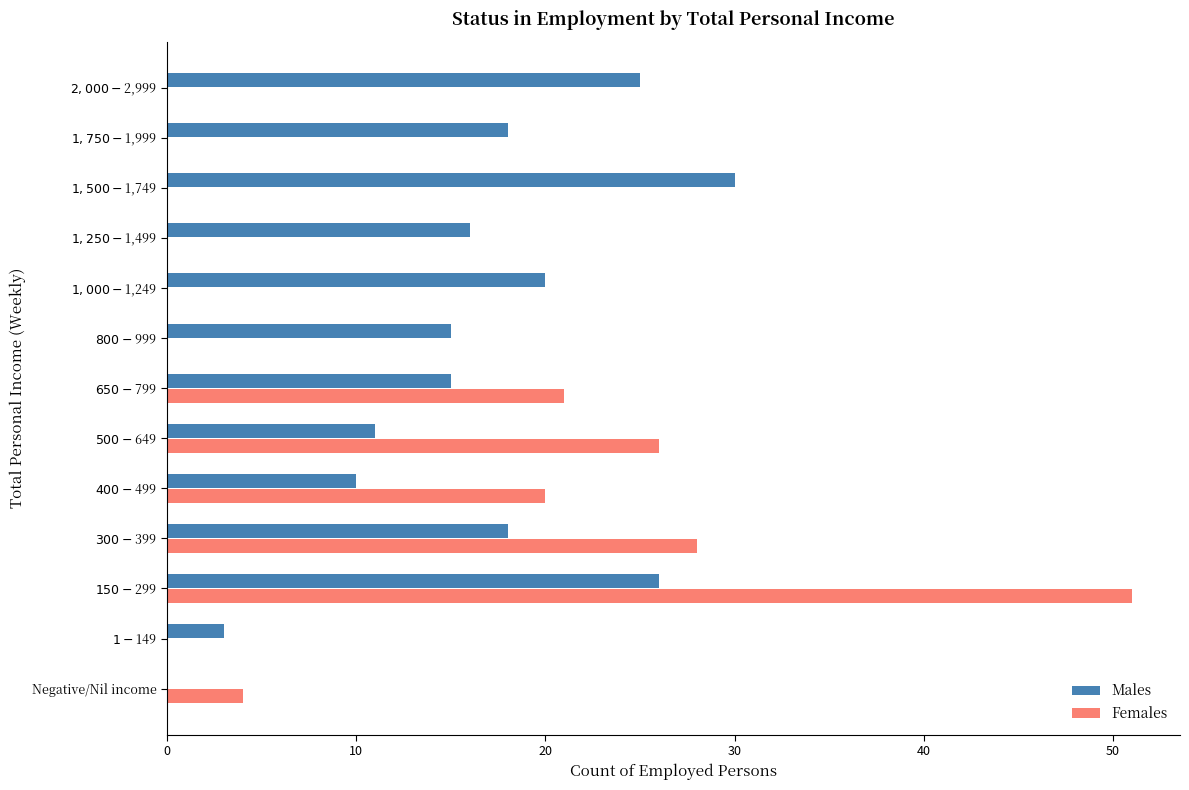

Which series has the largest total across all categories?

Males